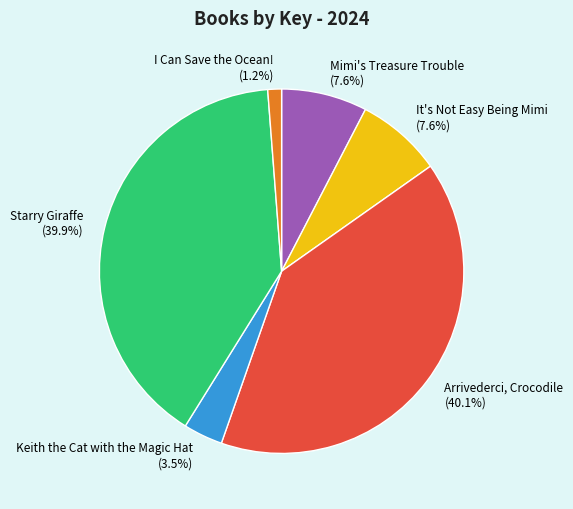

Which has a higher value, Keith the Cat with the Magic Hat (3.5%) or I Can Save the Ocean! (1.2%)?

Keith the Cat with the Magic Hat (3.5%)